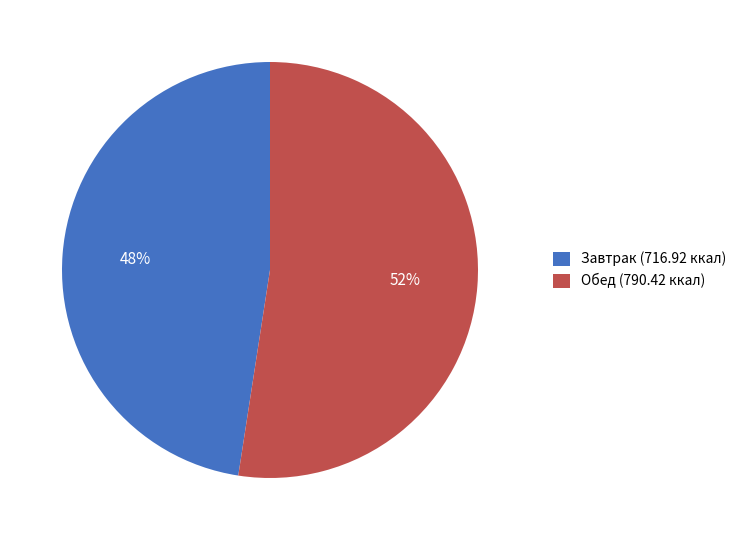

True or false: Завтрак (716.92 ккал) accounts for 38% of the total.

False